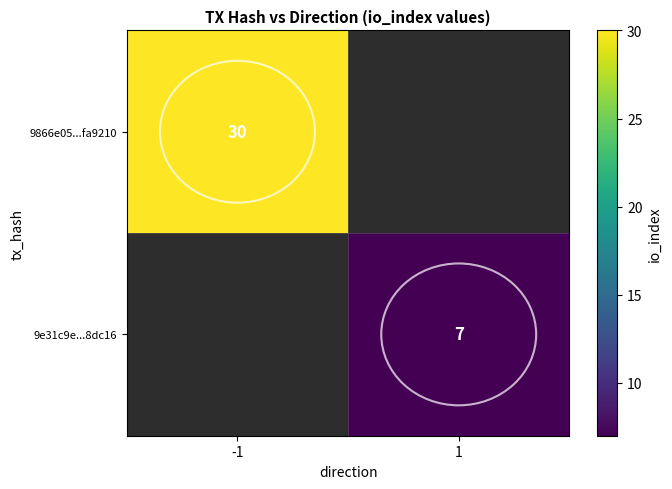

The value of 9e31c9e...8dc16 at 1 is 7. True or false?

True